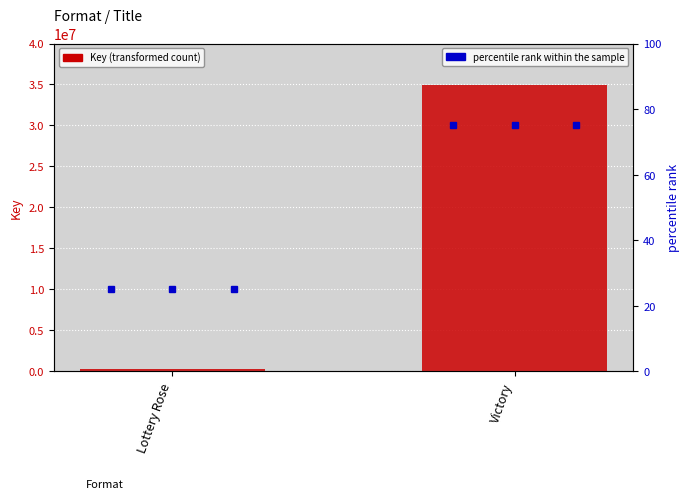

What is the smallest value displayed?

328561